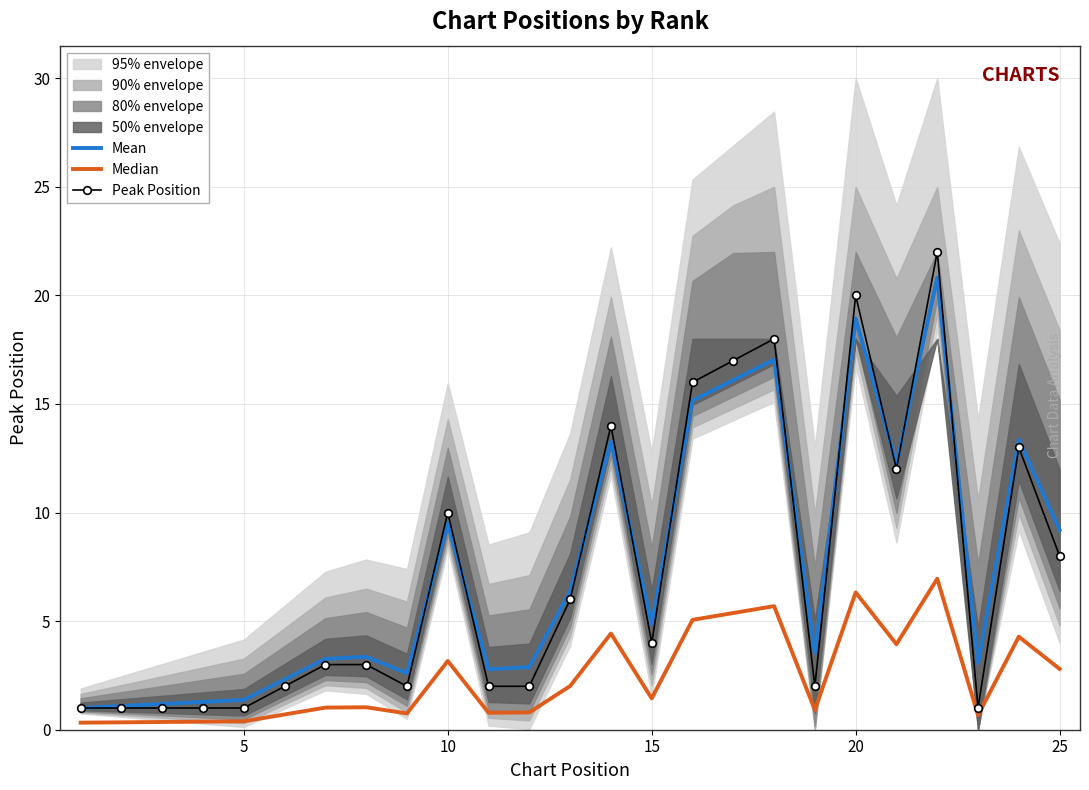

True or false: Mean has a value of 9.2 at 25.

True